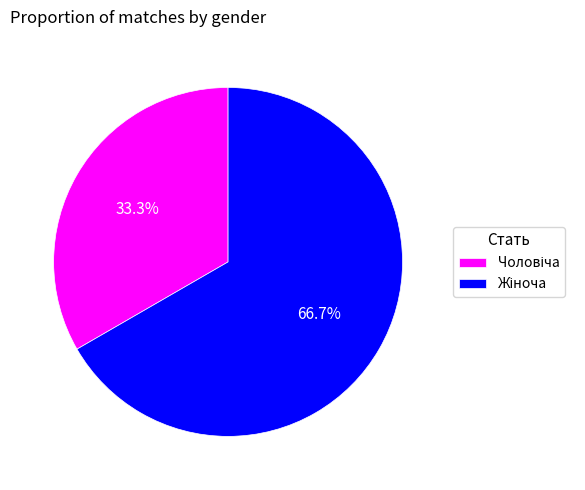

How many segments does this pie chart have?

2